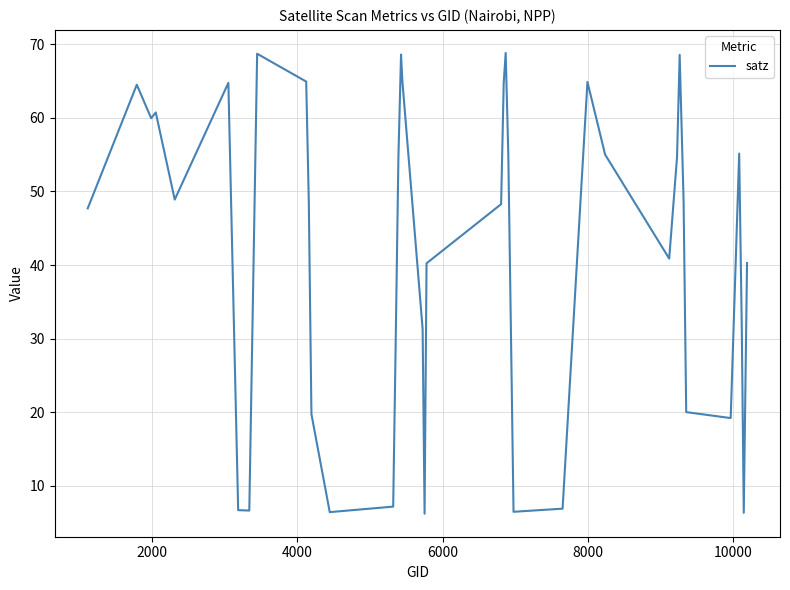

What is the difference between the maximum and minimum values?

62.6